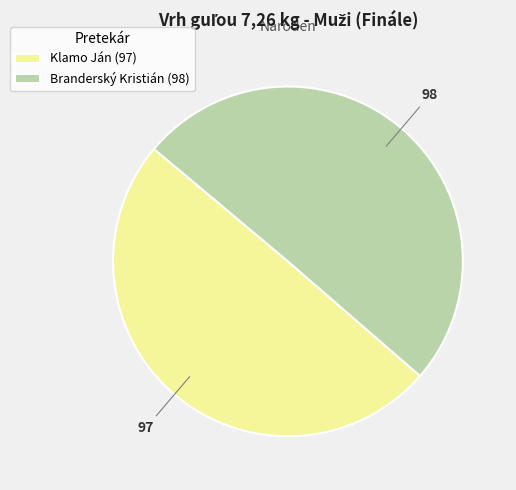

Which category has the biggest portion of the pie?

Branderský Kristián